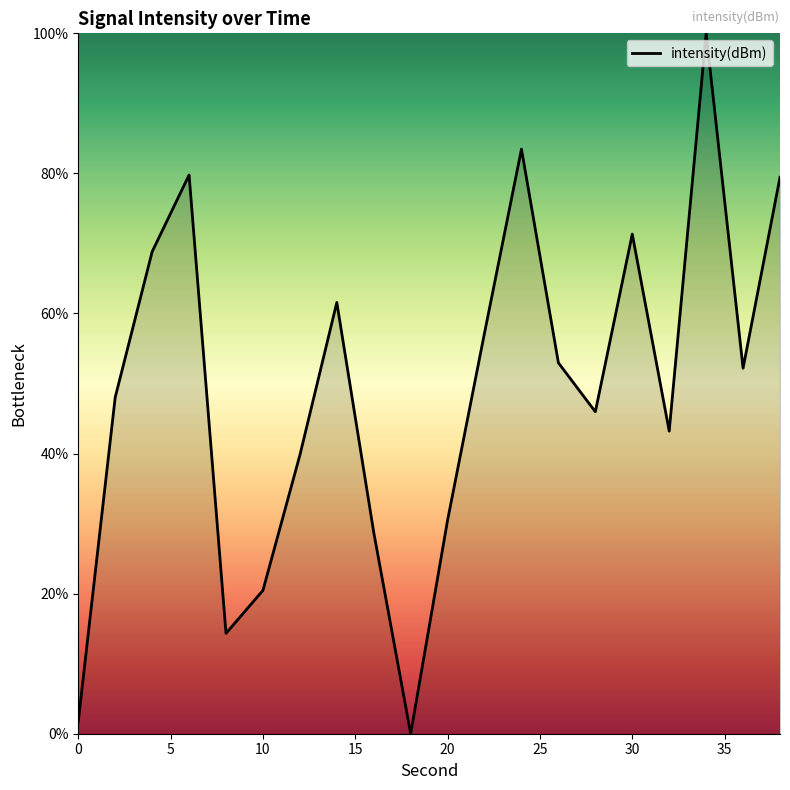

True or false: there are more than 2 points higher than both neighbors.

True